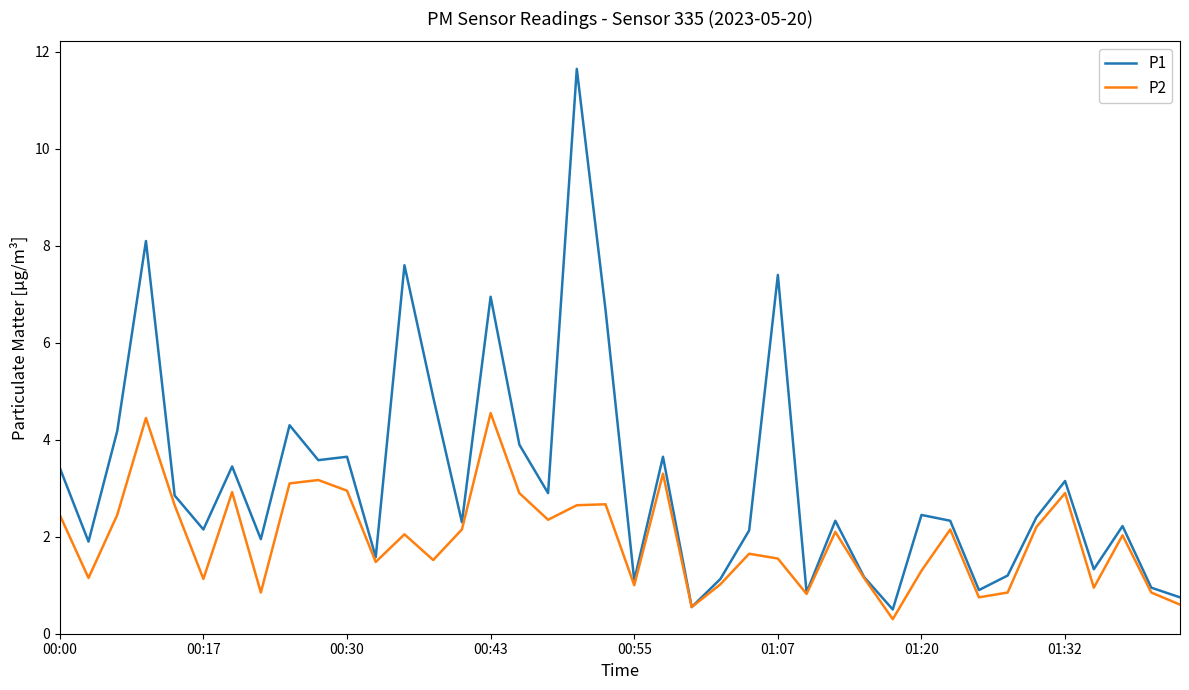

What is the maximum value shown in the chart?

11.7